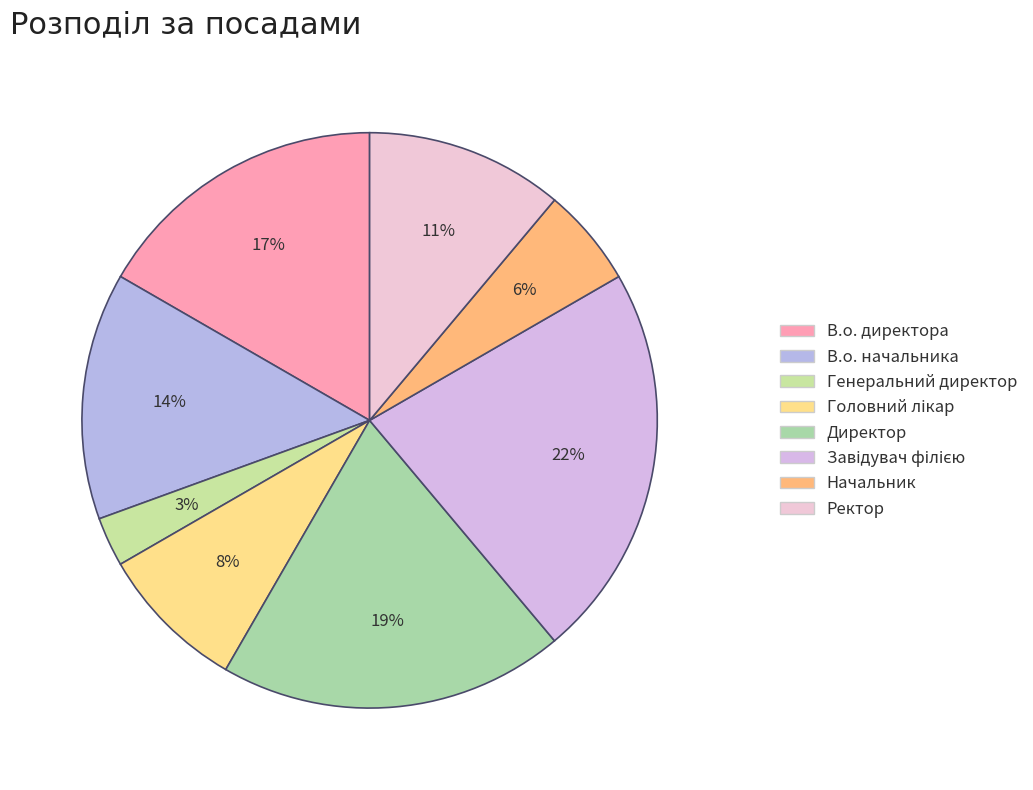

To the nearest percent, what percentage of the pie is Завідувач філією?

22%